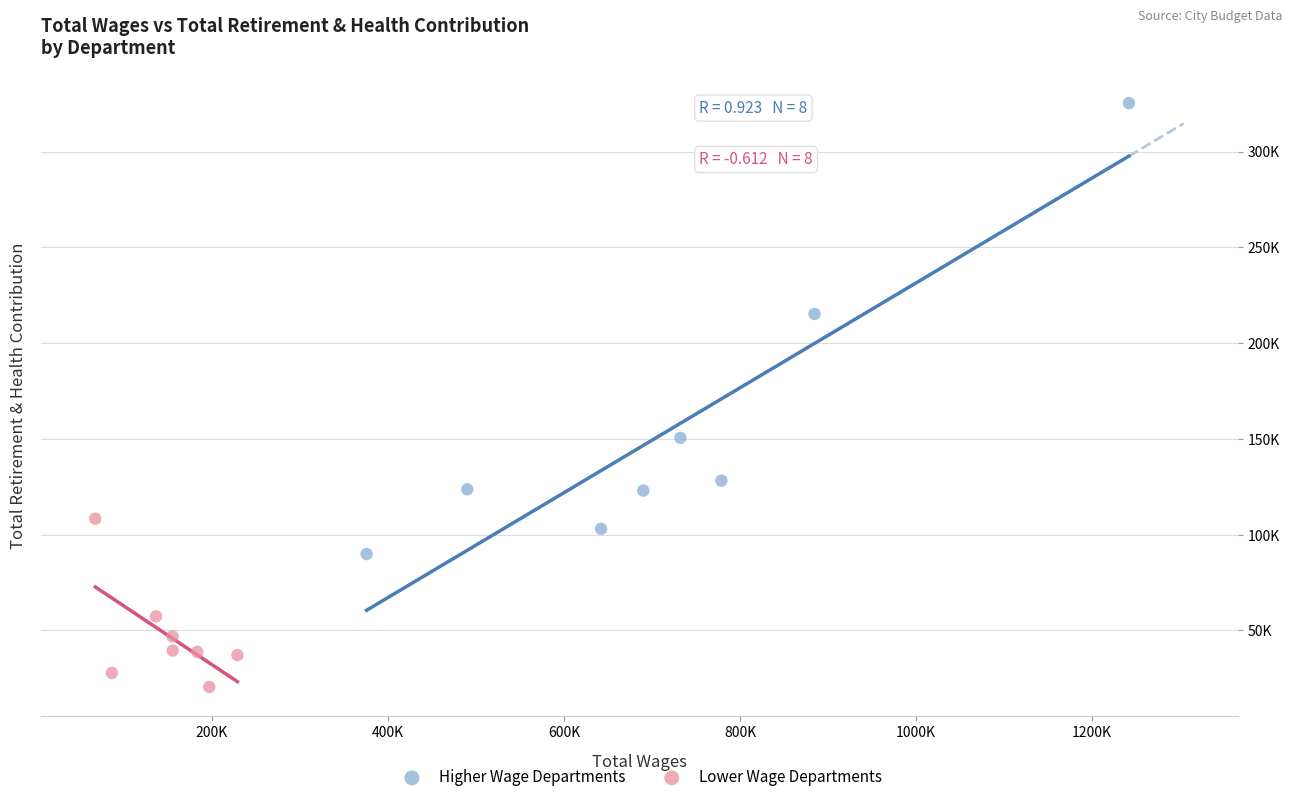

Which series reaches the minimum Y coordinate?

Lower Wage Departments